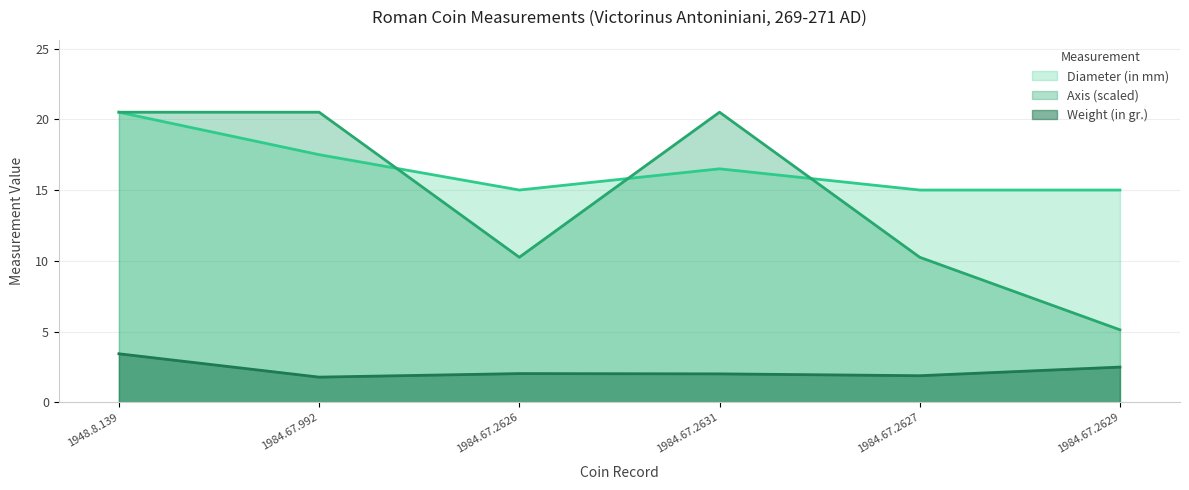

What is the difference between the maximum and second lowest values in the Diameter (in mm) series?

5.5